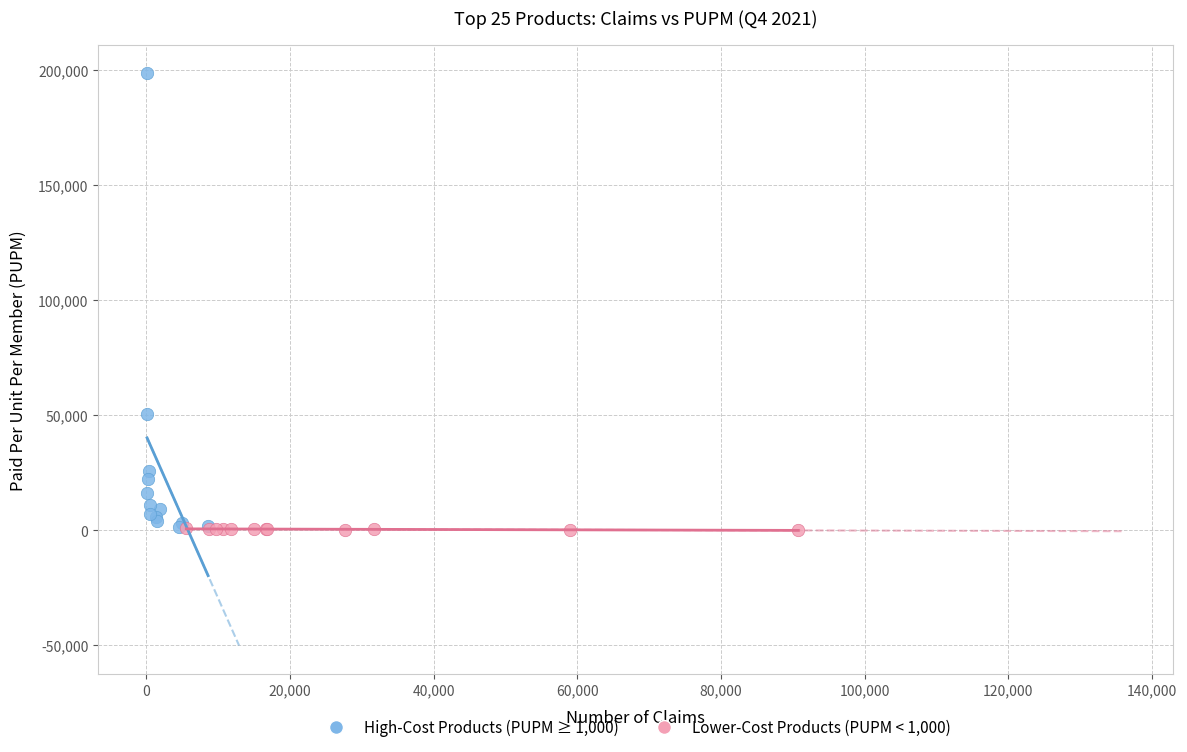

Which series has the largest Y range (max minus min)?

High-Cost Products (PUPM ≥ 1,000)